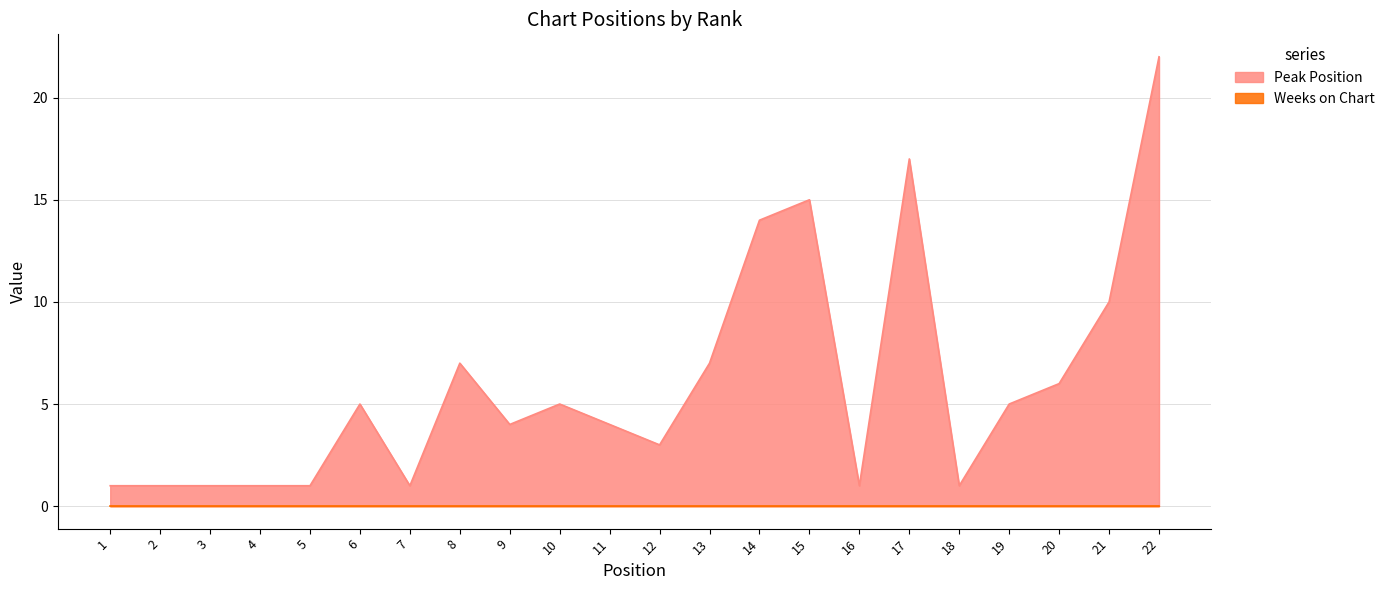

Does the chart have visible grid lines?

Yes